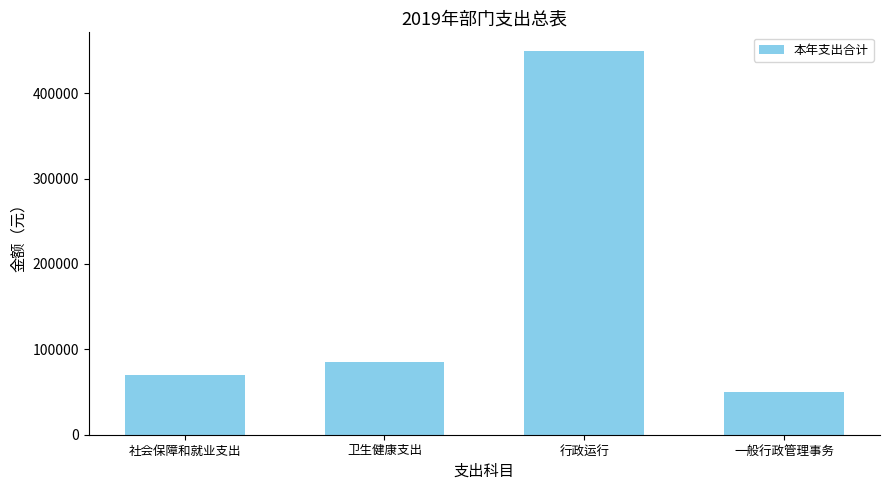

What is the approximate value at 行政运行, to the nearest 100?

448900